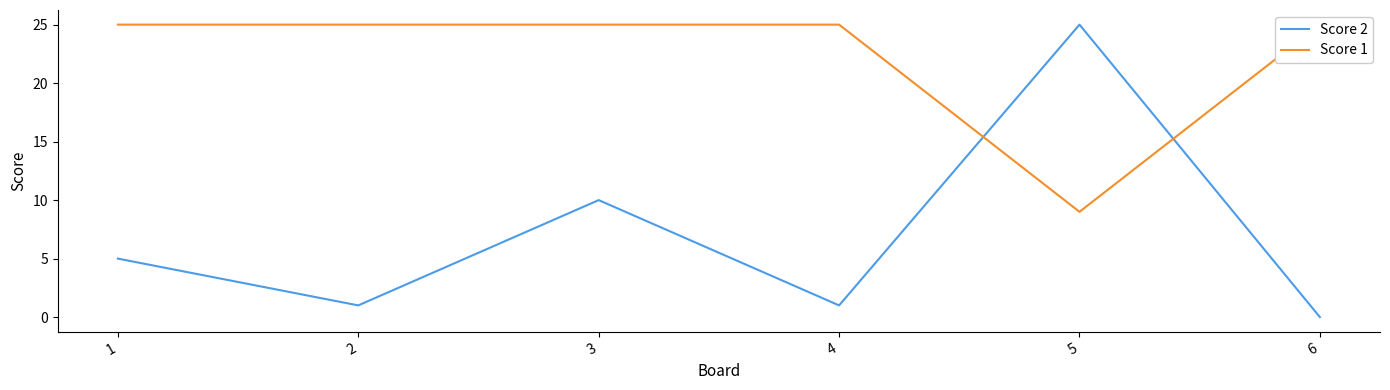

What is the value of the Score 1 point at the 5th from the left?

9